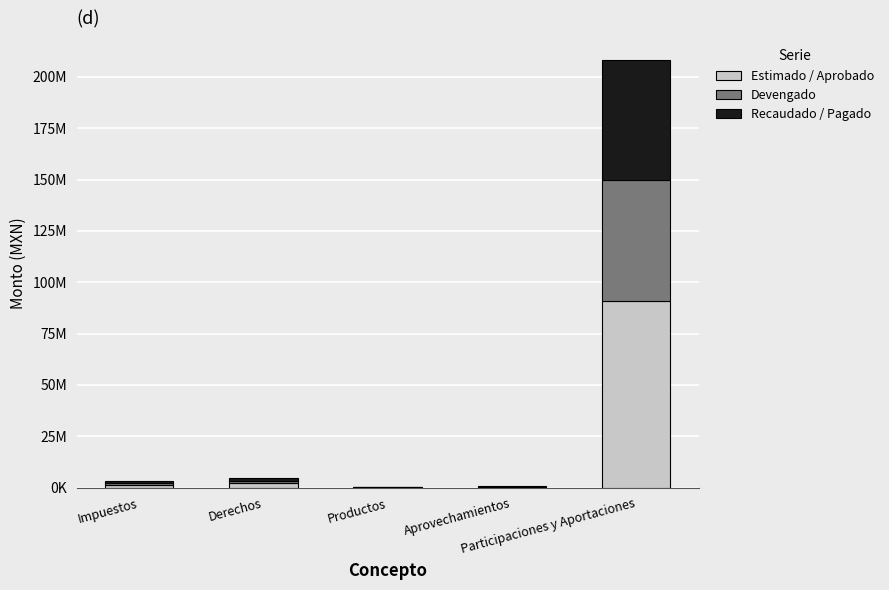

Where does the Estimado / Aprobado series first go above 1141700?

Derechos